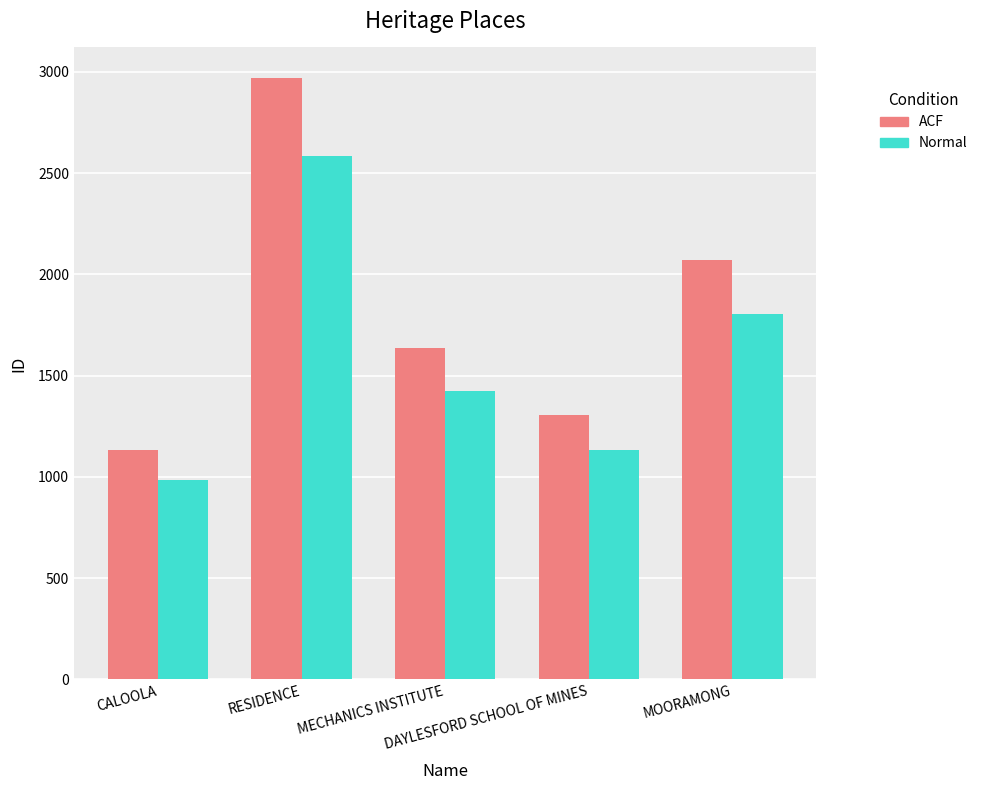

What is the minimum value shown in the chart?

984.0